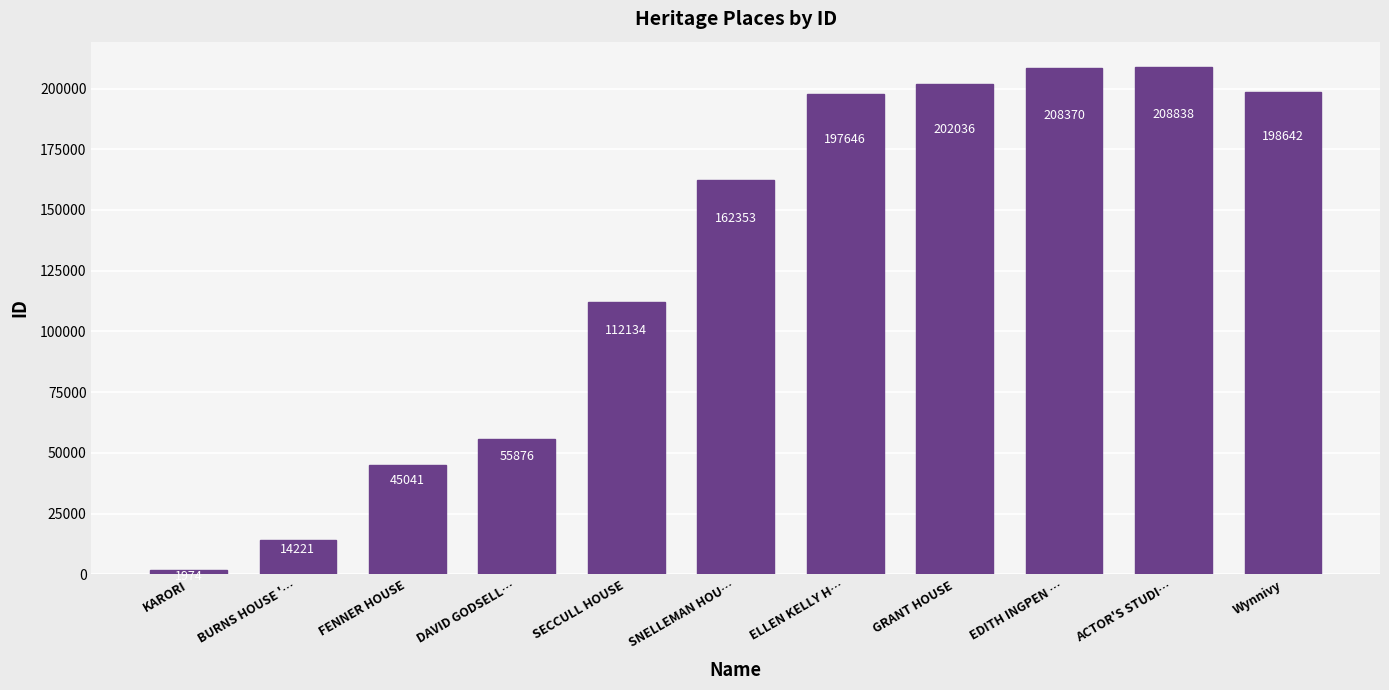

Reading left to right, what are all the values shown in this chart?

KARORI=1974	BURNS HOUSE '…=14221	FENNER HOUSE=45041	DAVID GODSELL…=55876	SECCULL HOUSE=112134	SNELLEMAN HOU…=162353	ELLEN KELLY H…=197646	GRANT HOUSE=202036	EDITH INGPEN …=208370	ACTOR'S STUDI…=208838	Wynnivy=198642